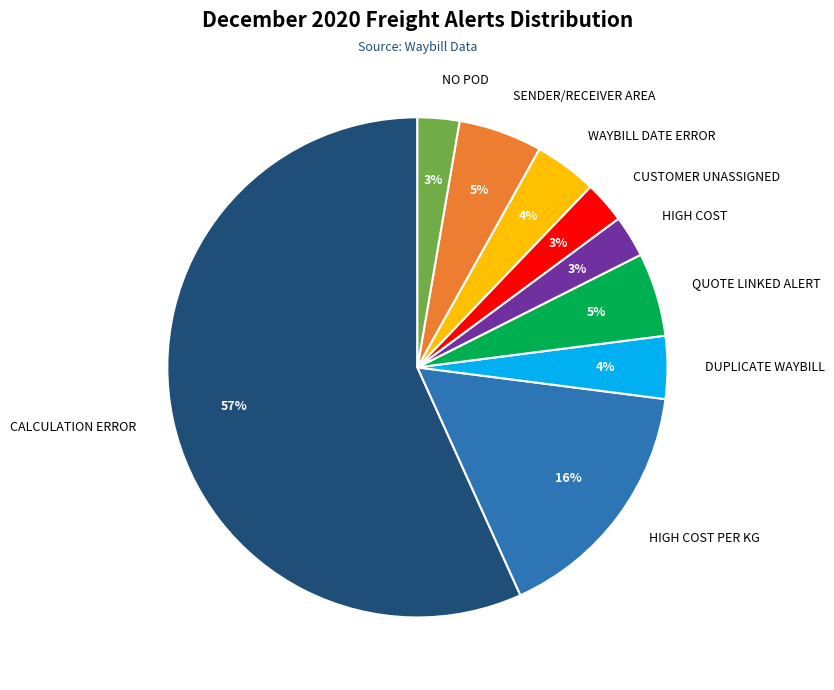

Which category has the biggest portion of the pie?

CALCULATION ERROR